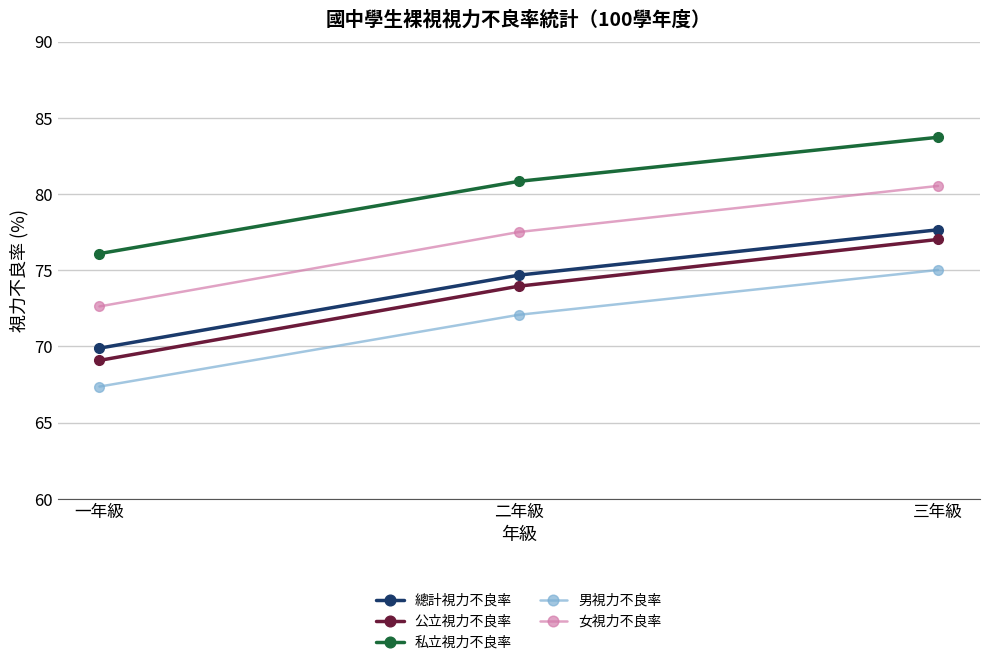

What is the smallest value displayed?

67.4